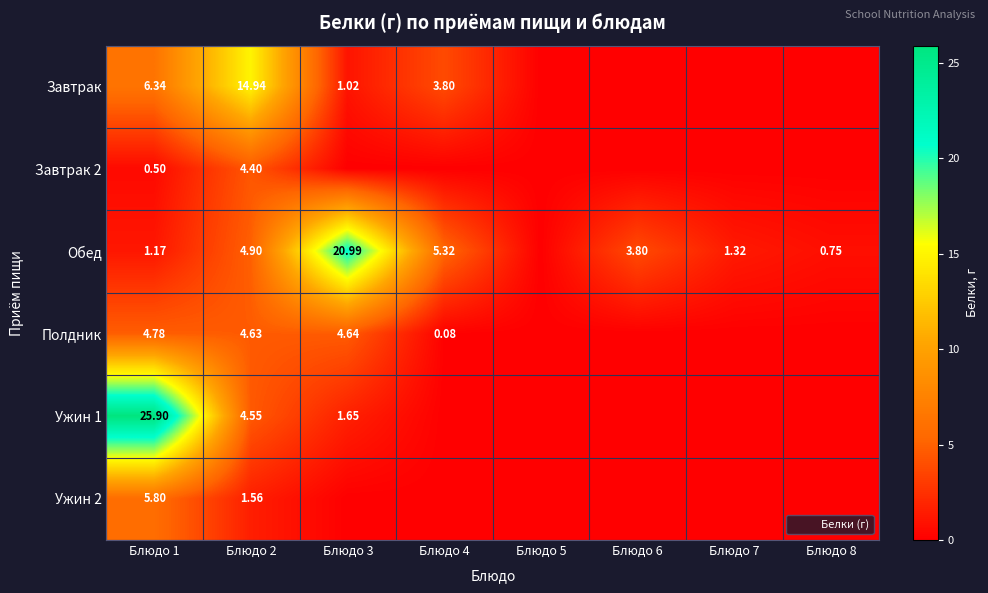

Which series has the largest range (max minus min)?

Ужин 1